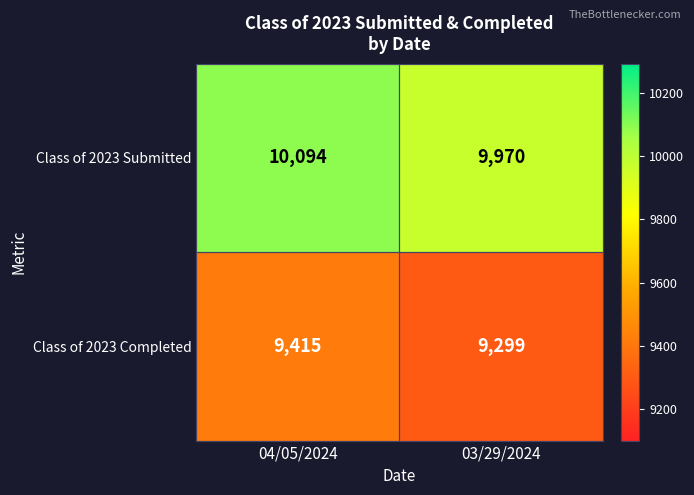

What is the spread (max minus min) of values at 03/29/2024?

671